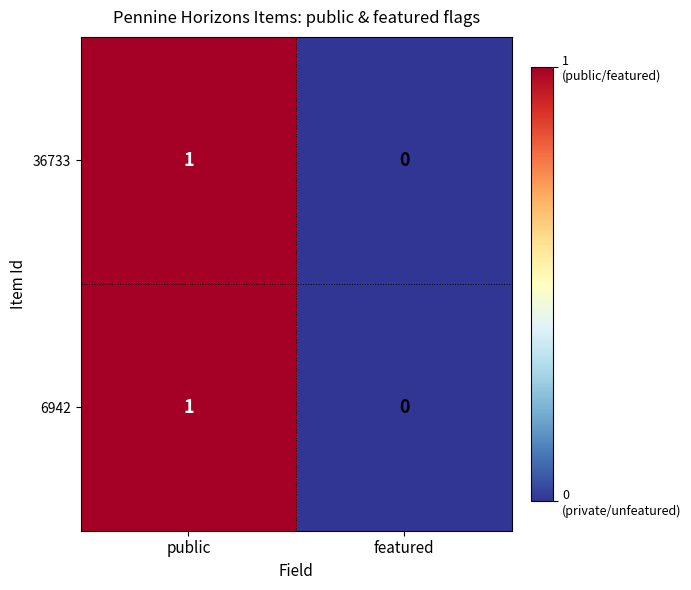

At which category does the chart reach its minimum across all series?

featured